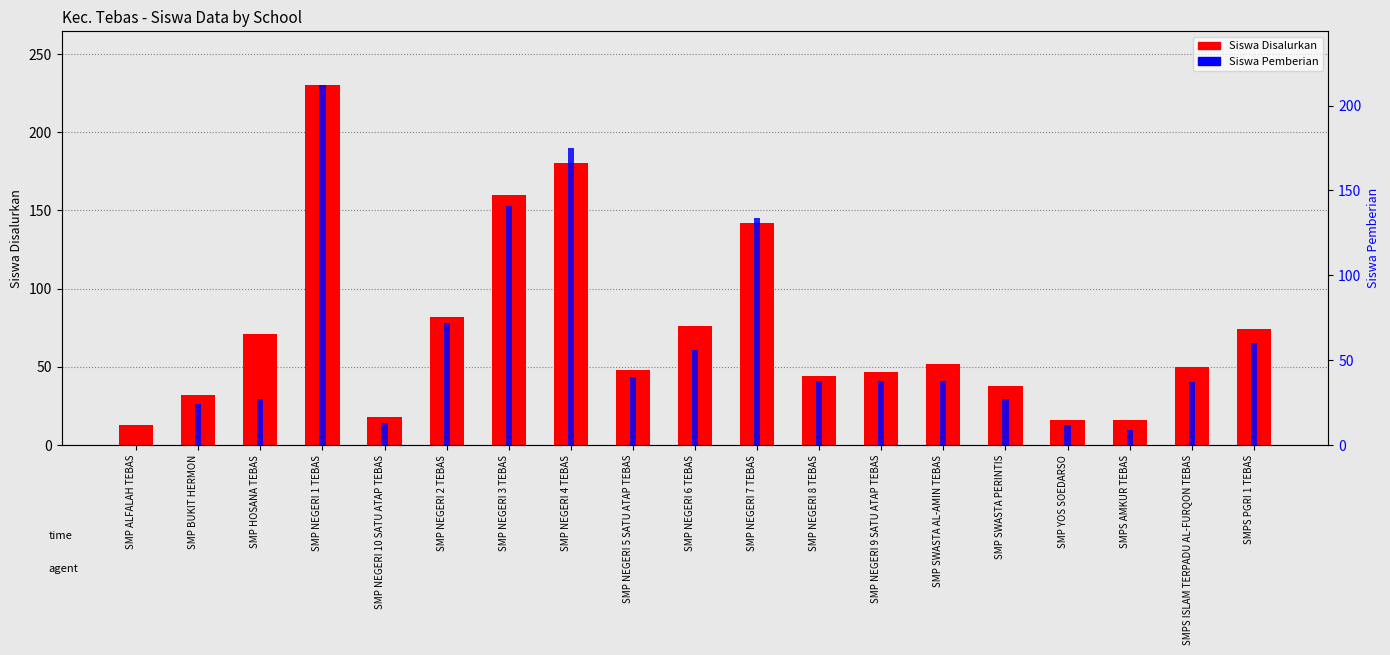

What is the spread (max minus min) of values at SMP SWASTA PERINTIS?

11